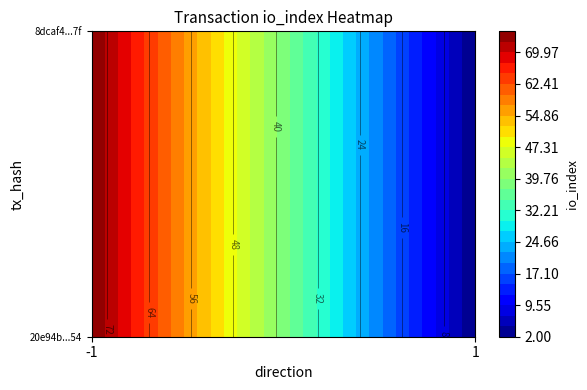

The value of 20e94b744f36a78e813b326268bb7453af1bc54 at io_index is 52. True or false?

False